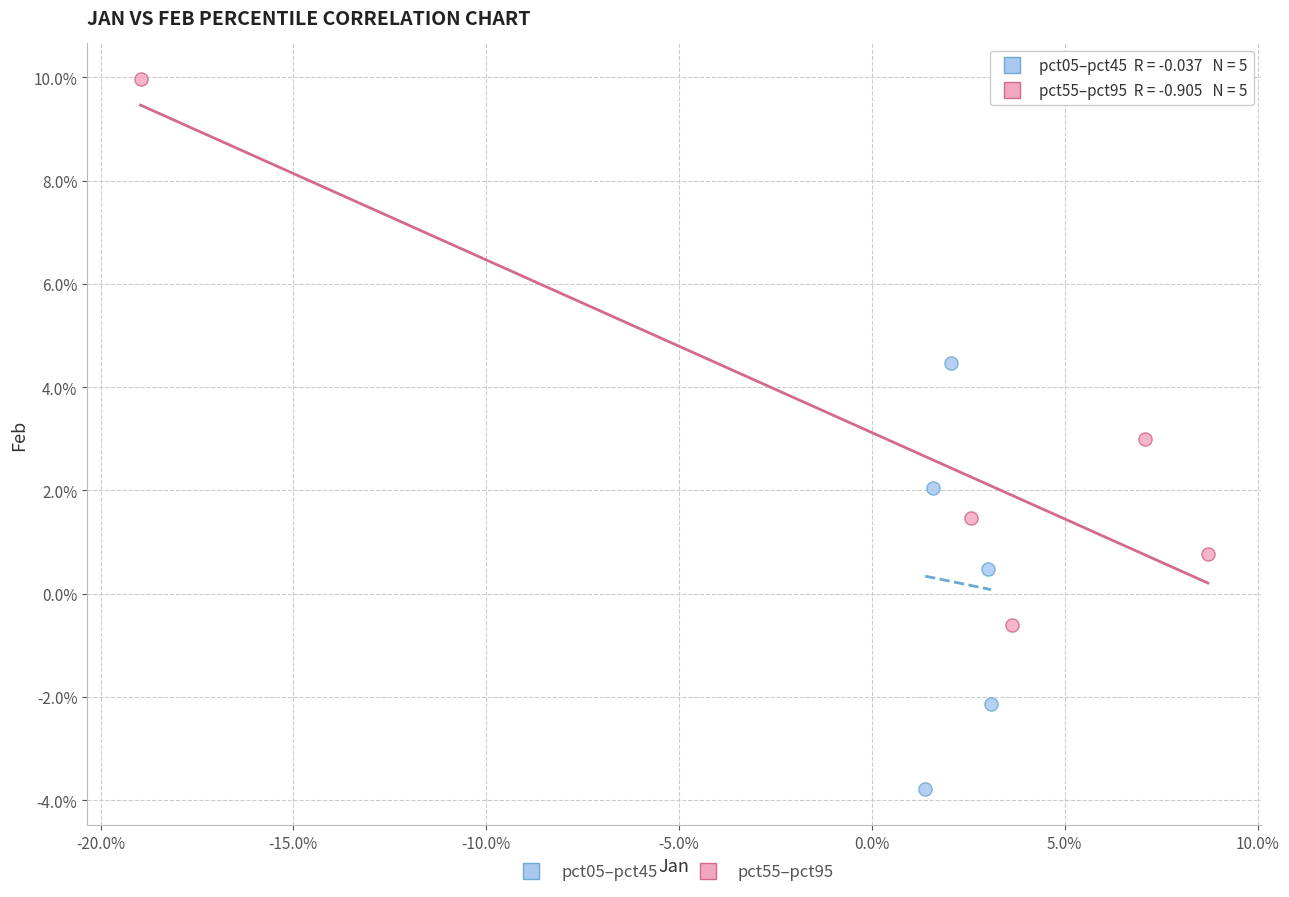

What are all the series names shown in the legend?

pct05–pct45, pct55–pct95